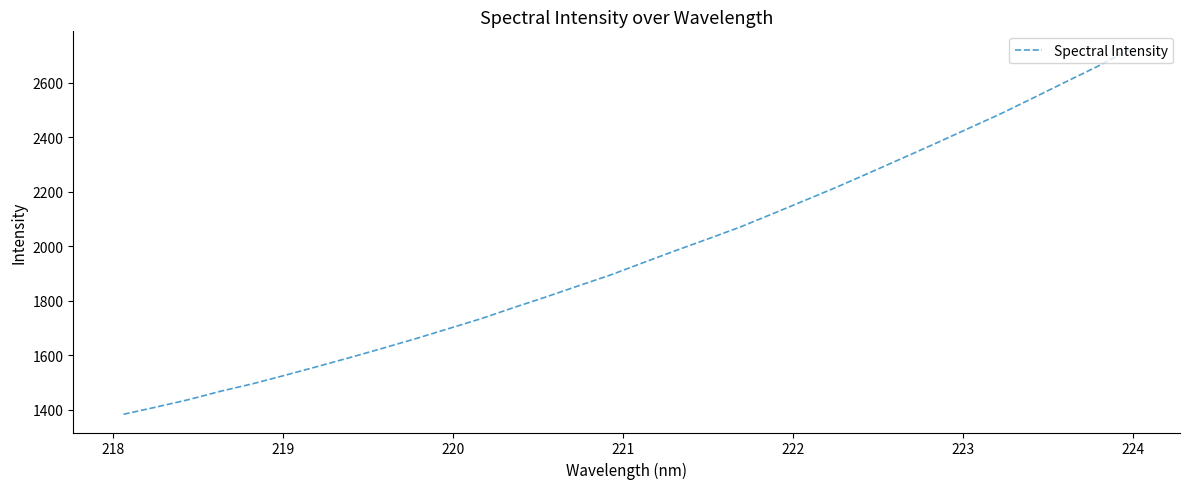

What is the maximum value shown in the chart?

2722.2